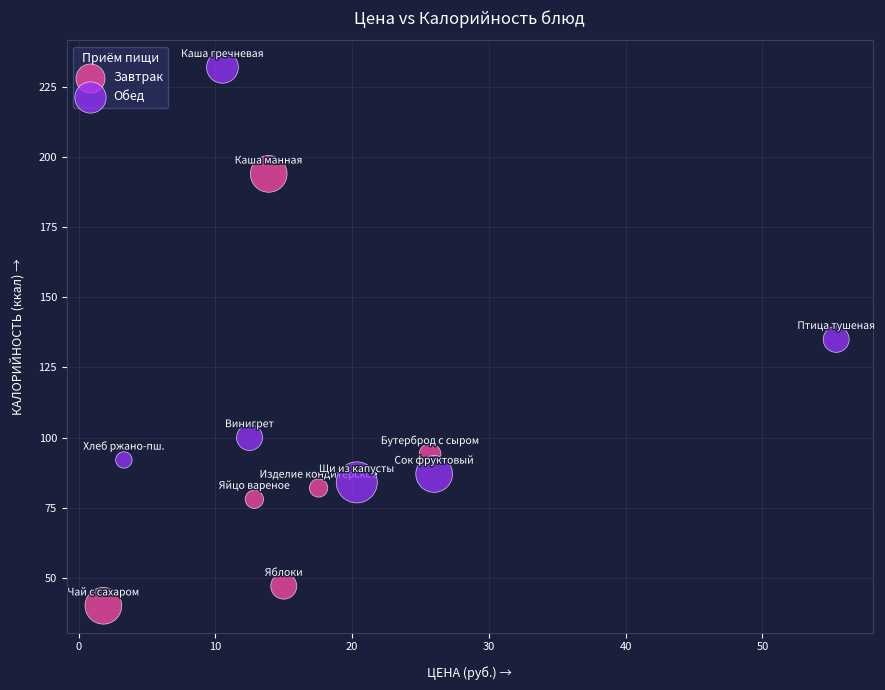

What are all the series names shown in the legend?

Завтрак, Обед